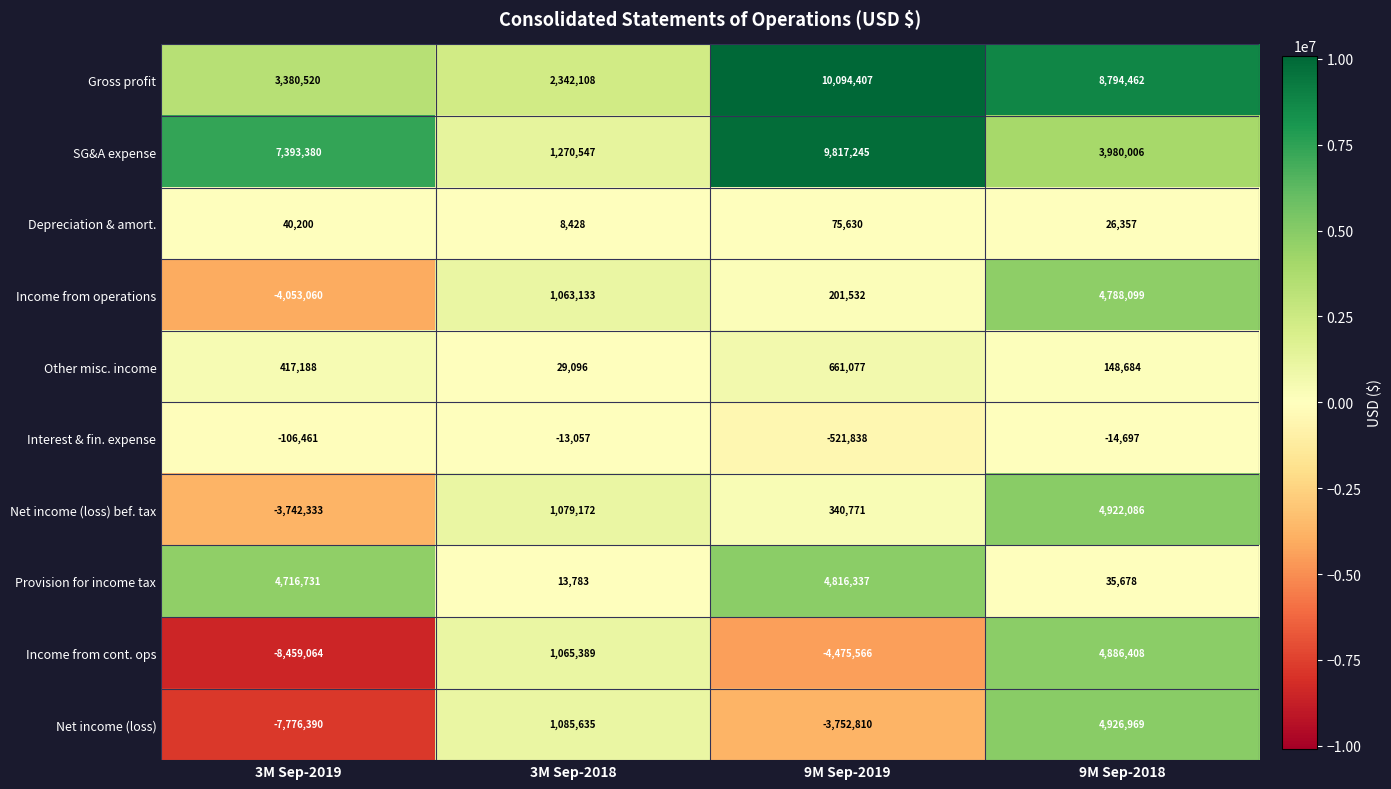

What is the highest value of the Depreciation & amort. series?

75630